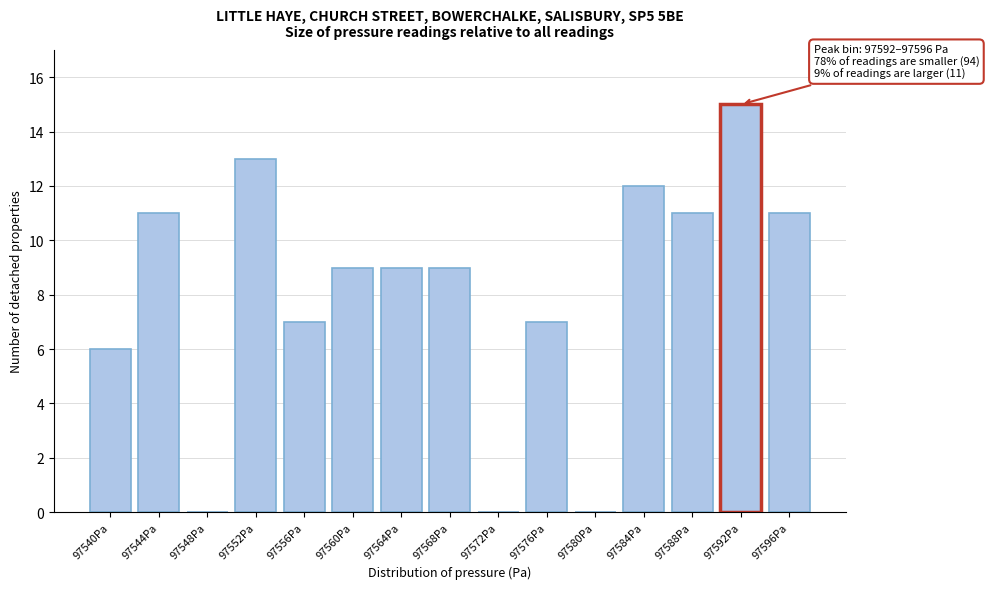

Reading right to left, list all the values displayed in this chart.

97596Pa=11	97592Pa=15	97588Pa=11	97584Pa=12	97580Pa=0	97576Pa=7	97572Pa=0	97568Pa=9	97564Pa=9	97560Pa=9	97556Pa=7	97552Pa=13	97548Pa=0	97544Pa=11	97540Pa=6